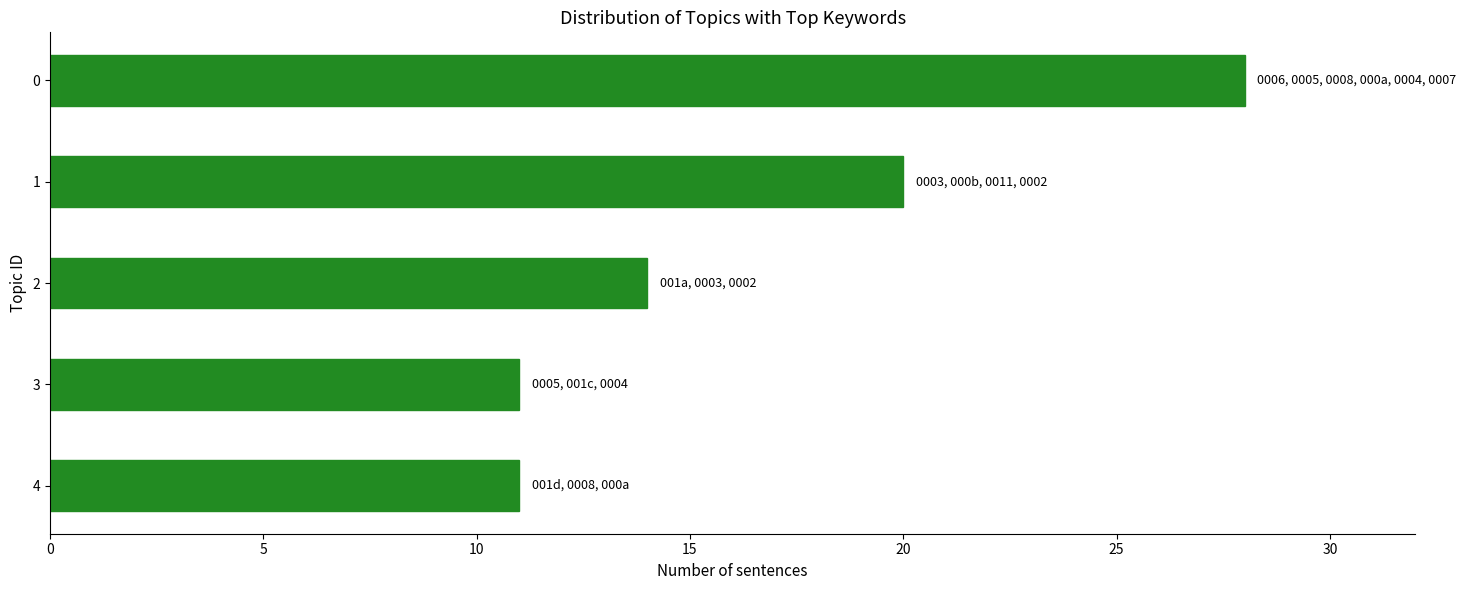

What is the difference between the maximum and second lowest values?

17